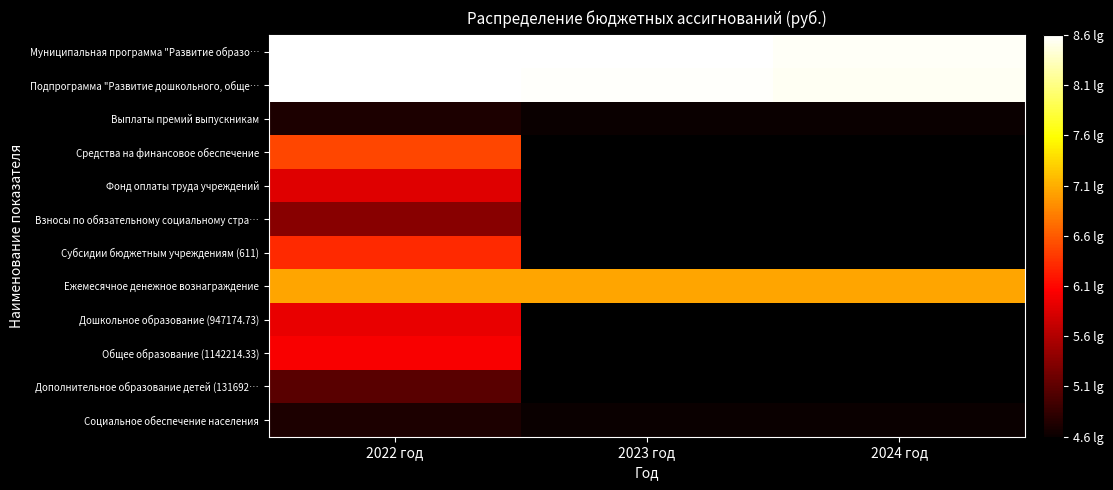

Which category has the highest value in the Взносы по обязательному социальному стра… series?

2022 год